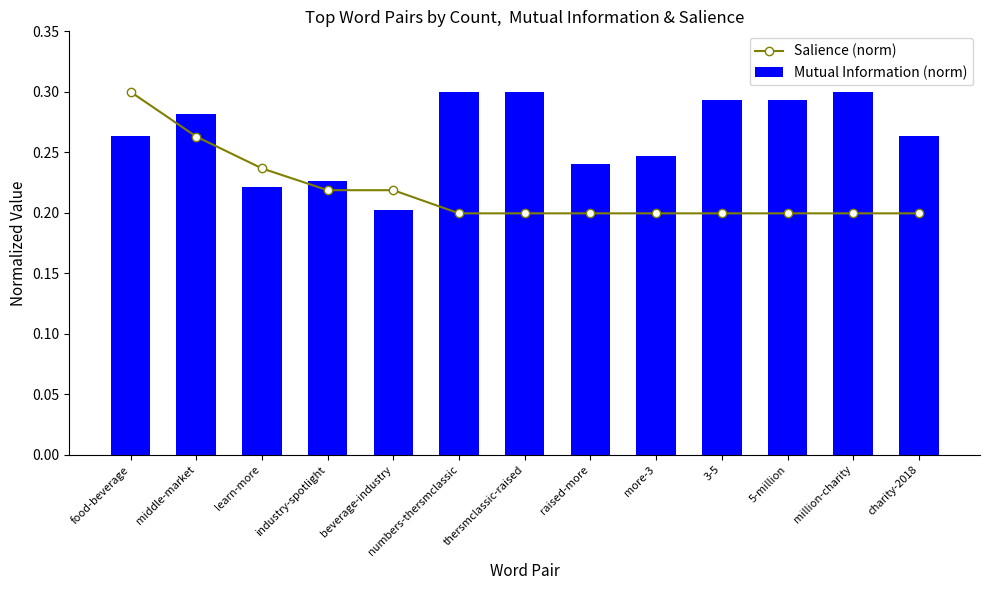

At which label does Salience (norm) reach its peak?

food-beverage